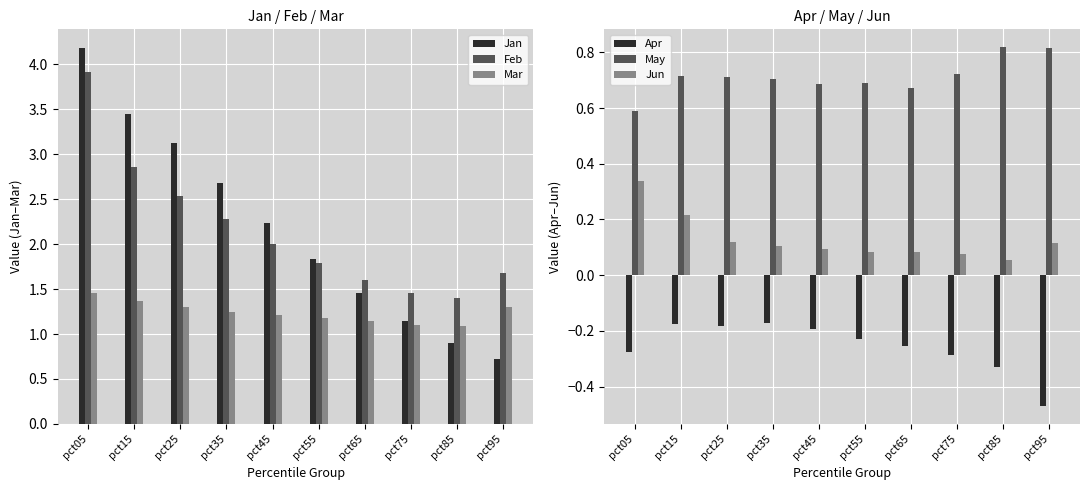

Reading left to right, what are all the values shown in this chart?

Jan: 4.2	3.4	3.1	2.7	2.2	1.8	1.5	1.1	0.9	0.7
Feb: 3.9	2.9	2.5	2.3	2.0	1.8	1.6	1.5	1.4	1.7
Mar: 1.5	1.4	1.3	1.2	1.2	1.2	1.2	1.1	1.1	1.3
Apr: -0.3	-0.2	-0.2	-0.2	-0.2	-0.2	-0.3	-0.3	-0.3	-0.5
May: 0.6	0.7	0.7	0.7	0.7	0.7	0.7	0.7	0.8	0.8
Jun: 0.3	0.2	0.1	0.1	0.1	0.1	0.1	0.1	0.1	0.1